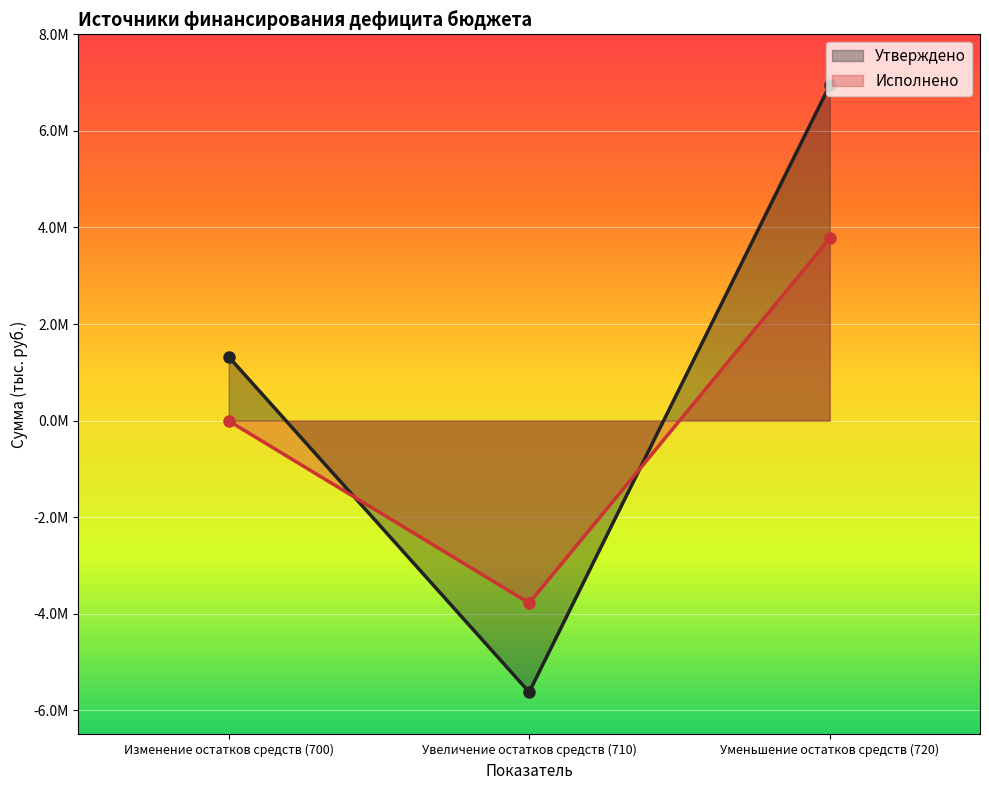

What is the approximate value of Утверждено at Изменение остатков средств (700)?

1322529.9